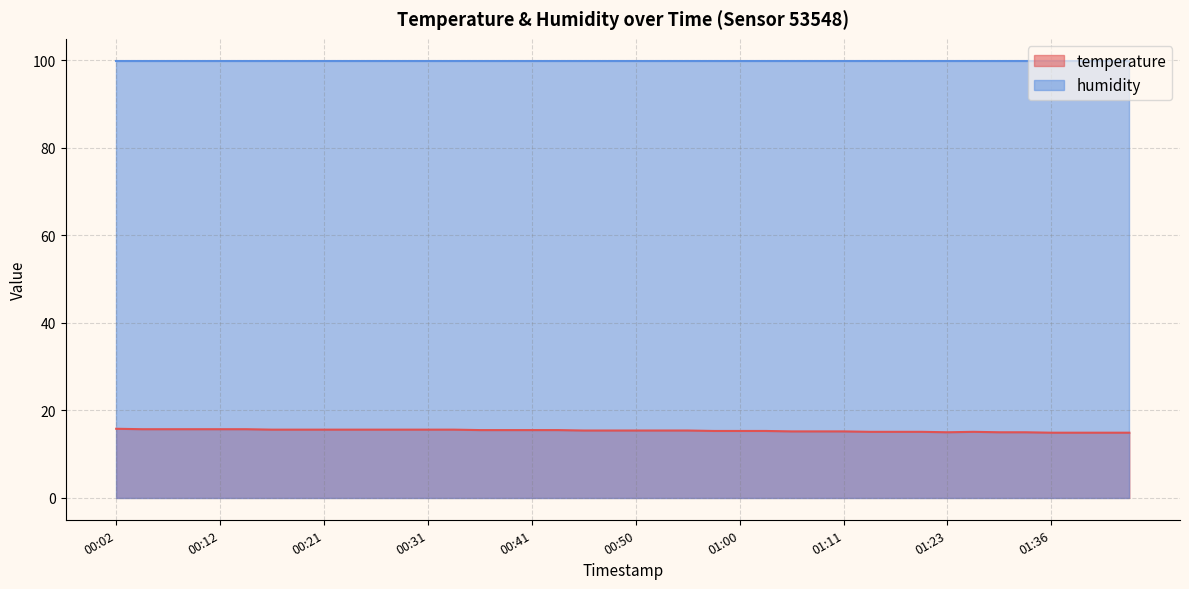

Reading left to right, extract all data points from this chart.

00:02=15.8	00:04=15.7	00:07=15.7	00:09=15.7	00:12=15.7	00:14=15.7	00:16=15.6	00:19=15.6	00:21=15.6	00:24=15.6	00:26=15.6	00:29=15.6	00:31=15.6	00:33=15.6	00:36=15.5	00:38=15.5	00:41=15.5	00:43=15.5	00:46=15.4	00:48=15.4	00:50=15.4	00:53=15.4	00:55=15.4	00:58=15.3	01:00=15.3	01:03=15.3	01:05=15.2	01:08=15.2	01:11=15.2	01:16=15.1	01:18=15.1	01:21=15.1	01:23=15.0	01:26=15.1	01:28=15.0	01:33=15.0	01:36=14.9	01:38=14.9	01:40=14.9	01:43=14.9